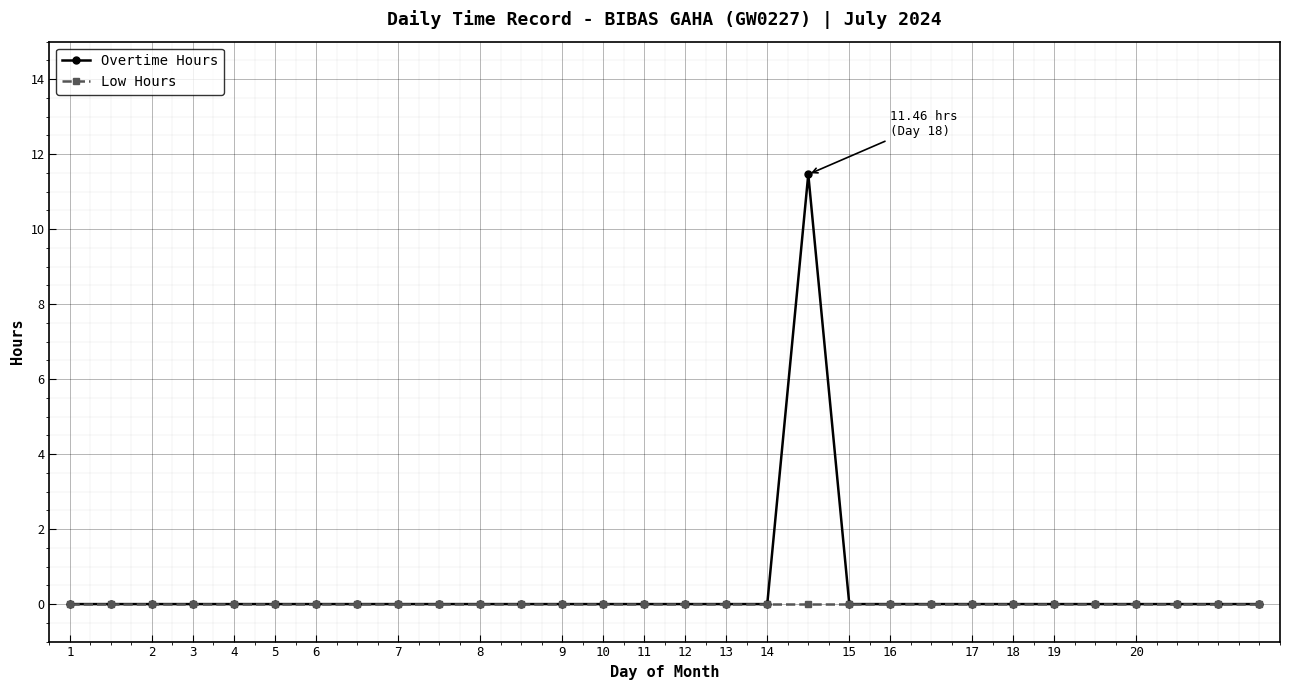

Rank the series by their maximum value, from lowest to highest.

Low Hours, Overtime Hours